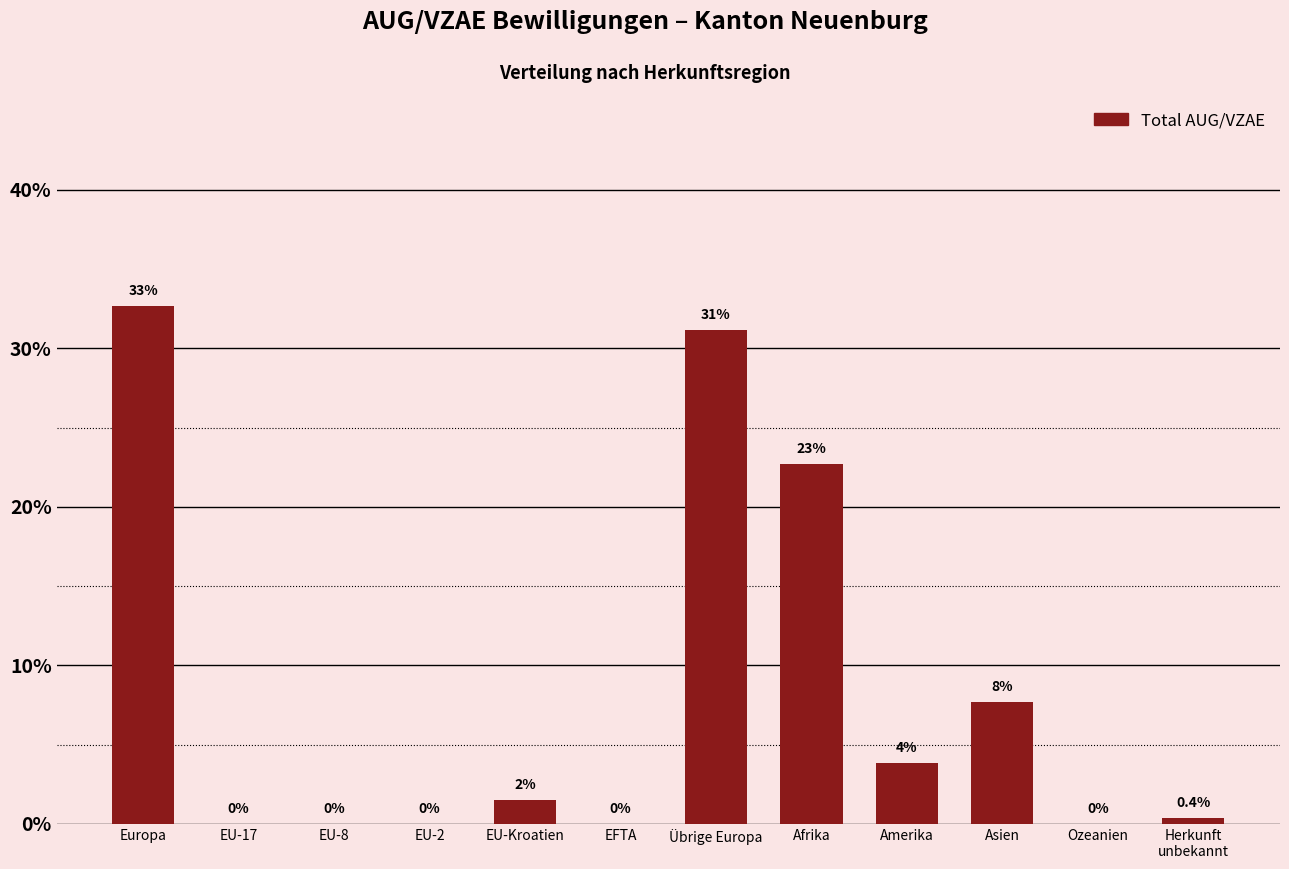

Which has a higher value, Asien or Amerika?

Asien